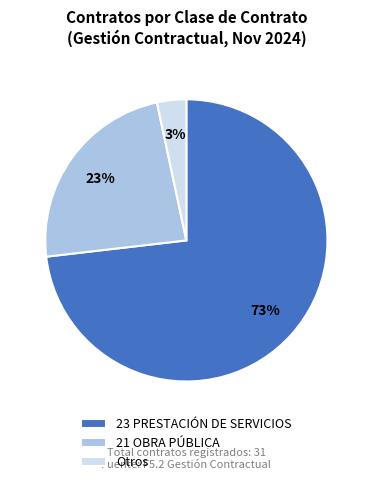

The 21 OBRA PÚBLICA slice represents 23% of the pie. True or false?

True